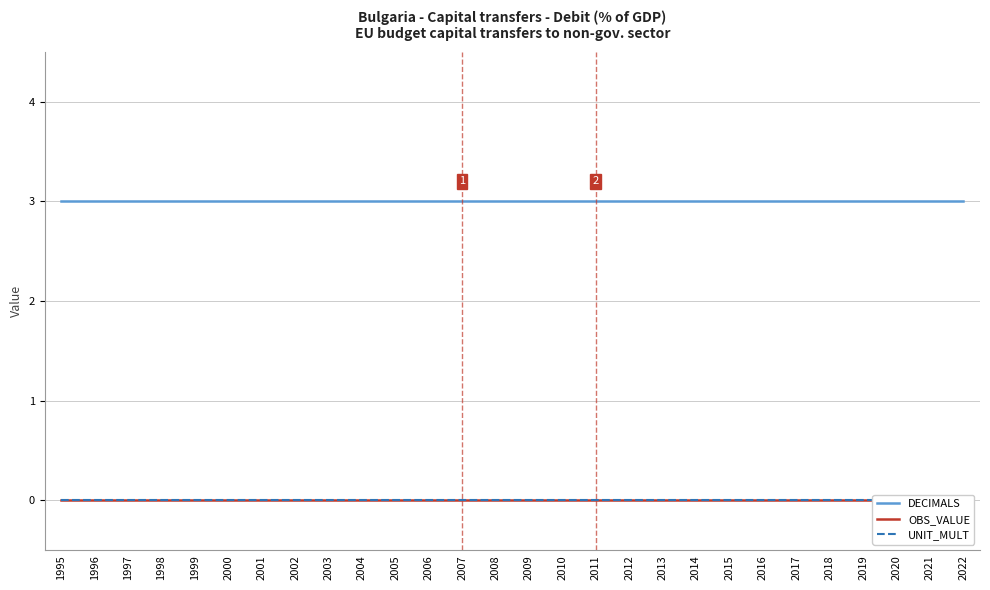

Reading right to left, extract all data points from this chart.

DECIMALS: 3	3	3	3	3	3	3	3	3	3	3	3	3	3	3	3	3	3	3	3	3	3	3	3	3	3	3	3
OBS_VALUE: 0	0	0	0	0	0	0	0	0	0	0	0	0	0	0	0	0	0	0	0	0	0	0	0	0	0	0	0
UNIT_MULT: 0	0	0	0	0	0	0	0	0	0	0	0	0	0	0	0	0	0	0	0	0	0	0	0	0	0	0	0